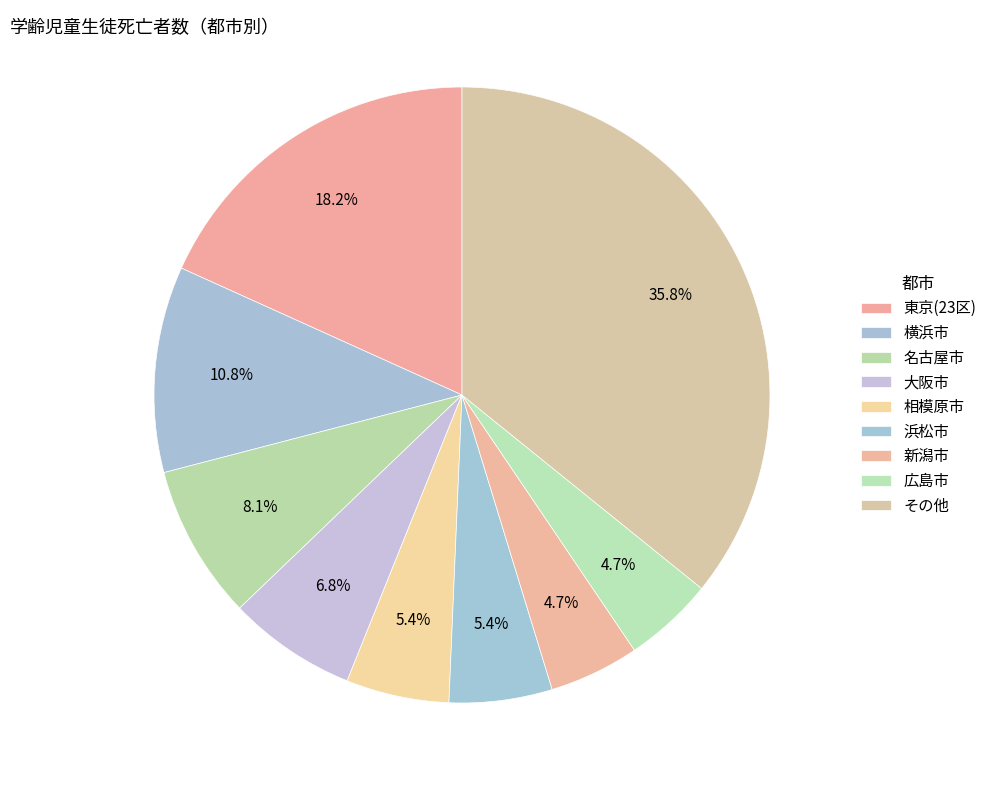

How much of the chart is everything except 横浜市?

89.2%